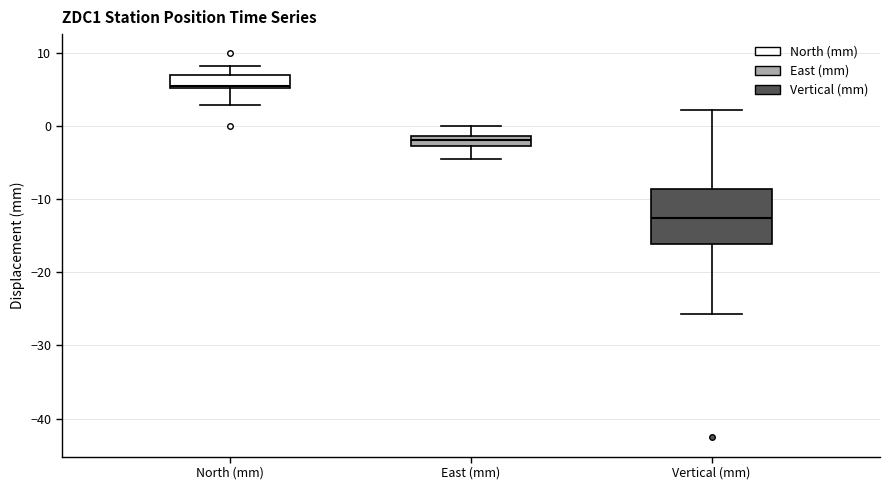

Comparing the boxes themselves (not the whiskers), which one is the tallest?

Vertical (mm)